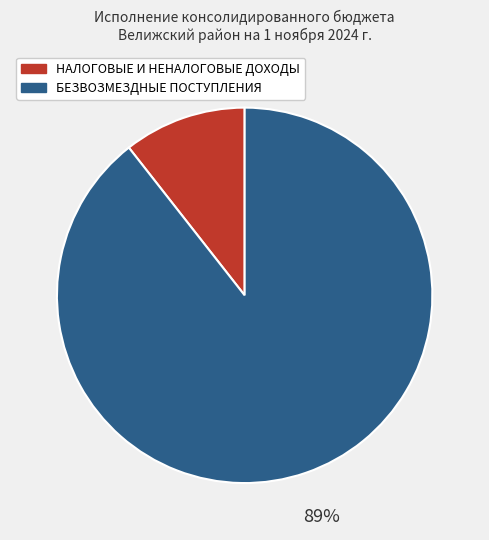

Combined, do БЕЗВОЗМЕЗДНЫЕ ПОСТУПЛЕНИЯ and НАЛОГОВЫЕ И НЕНАЛОГОВЫЕ ДОХОДЫ account for over 50%?

Yes